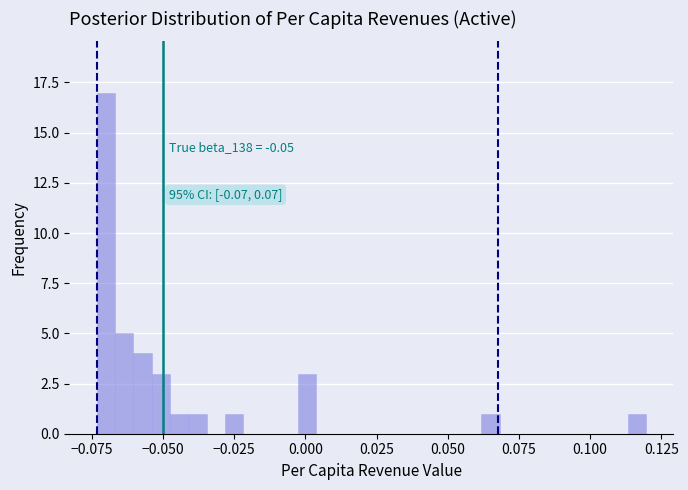

Read against the x-axis, roughly where is the centre of the tallest bar?

-0.070